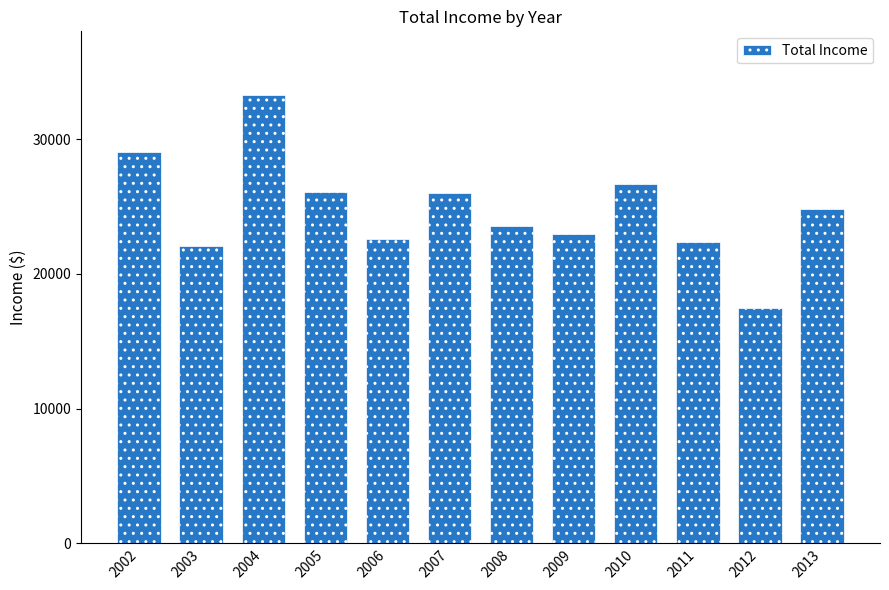

True or false: the data shows 26700.7 at 2010.

True